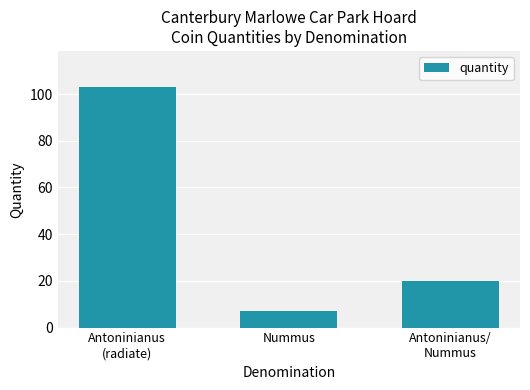

What is the difference between the maximum and minimum values?

96